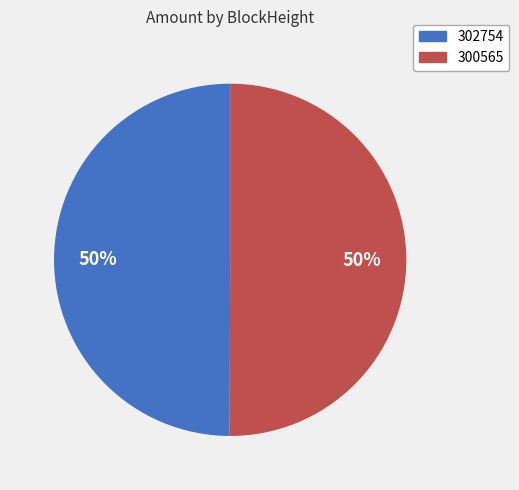

True or false: 302754 accounts for 50% of the total.

True